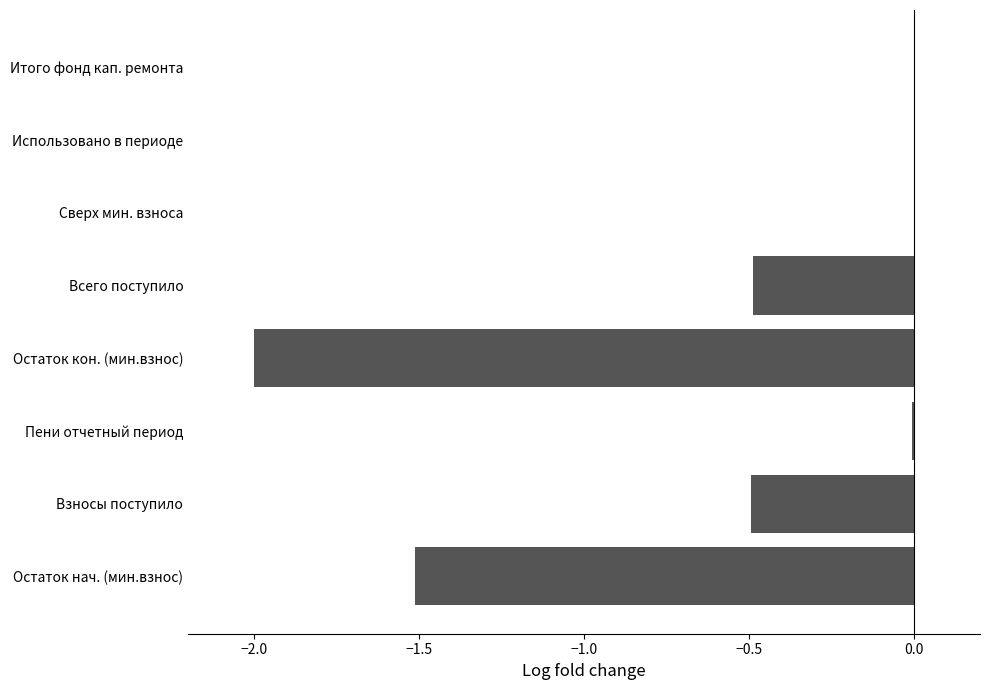

Does the chart contain stacked bars?

No